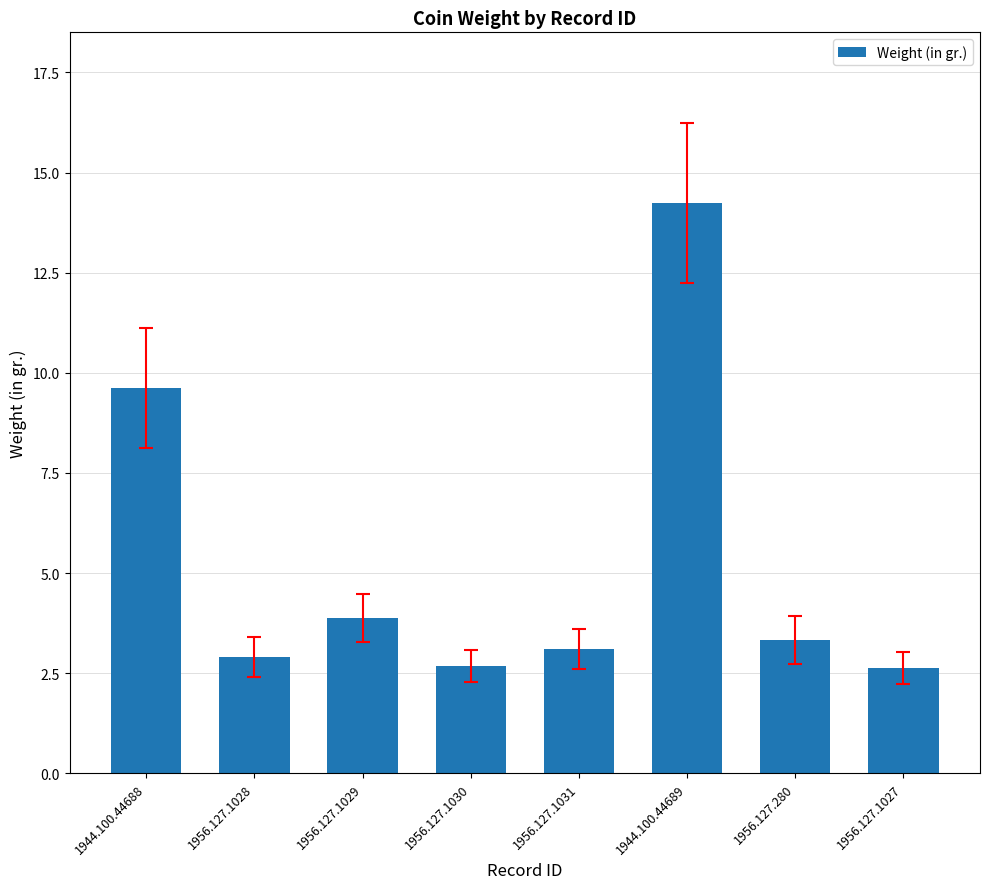

Which label corresponds to the largest value in the chart?

1944.100.44689